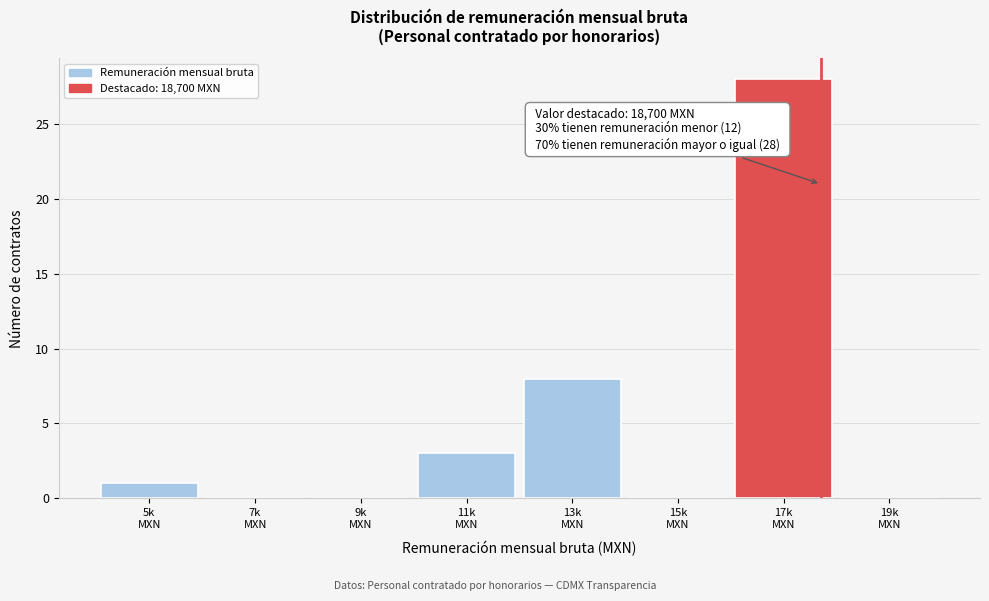

What is the greatest value displayed?

28